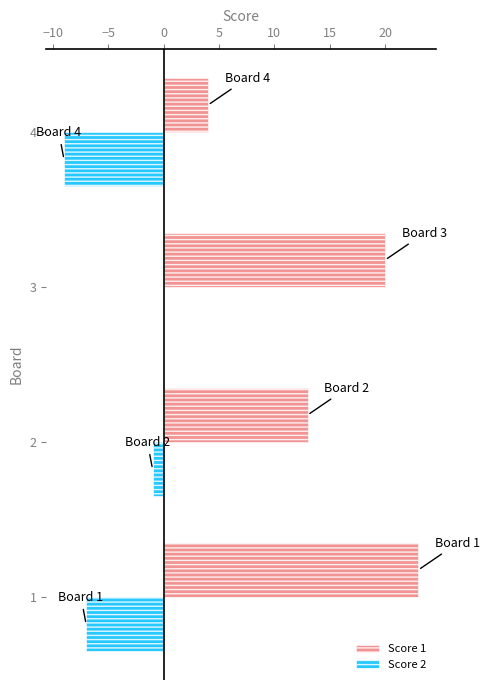

Which series has the largest total across all categories?

Score 1